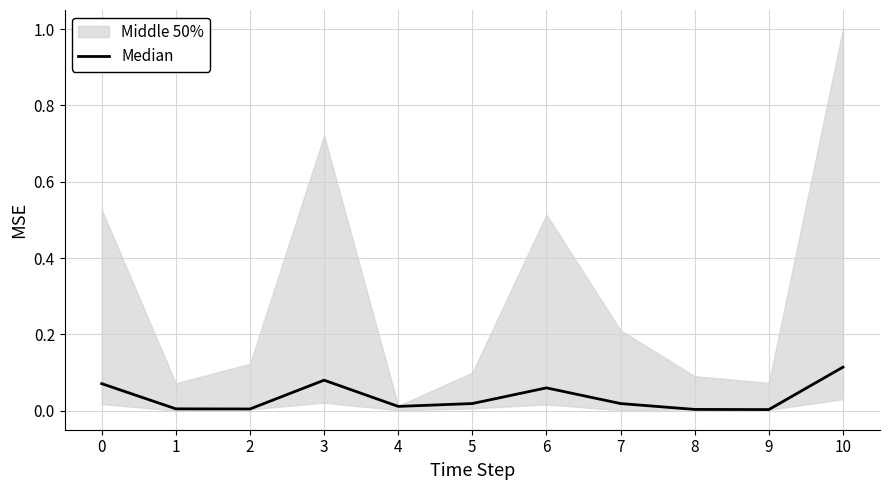

Does the chart have visible grid lines?

Yes